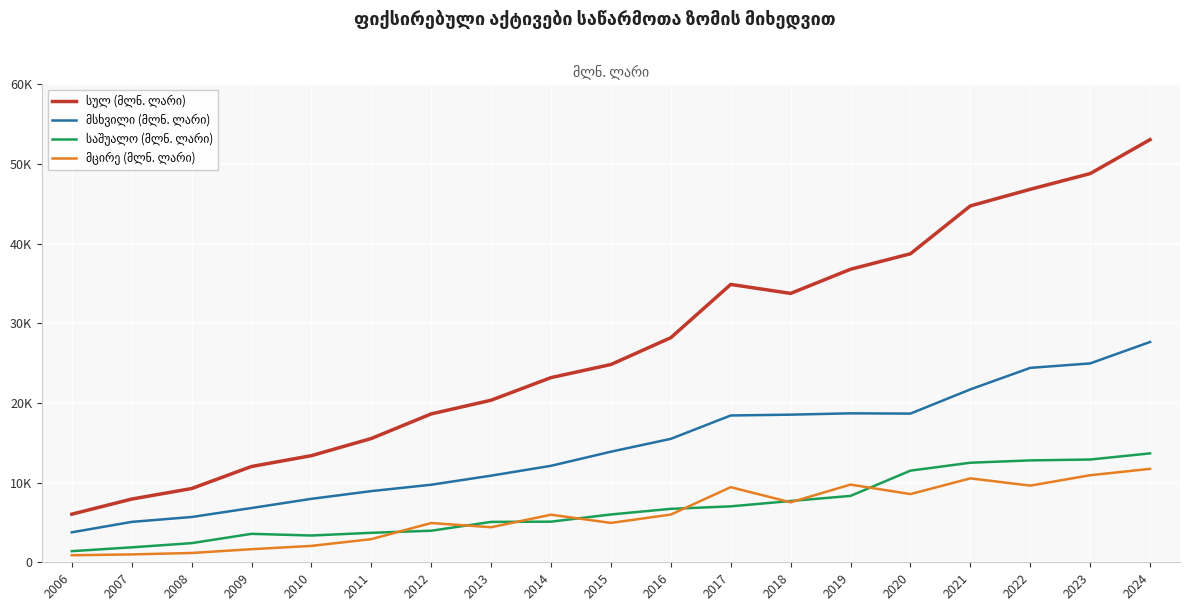

Is it true that მცირე (მლნ. ლარი) equals 2058.7 at 2010?

True